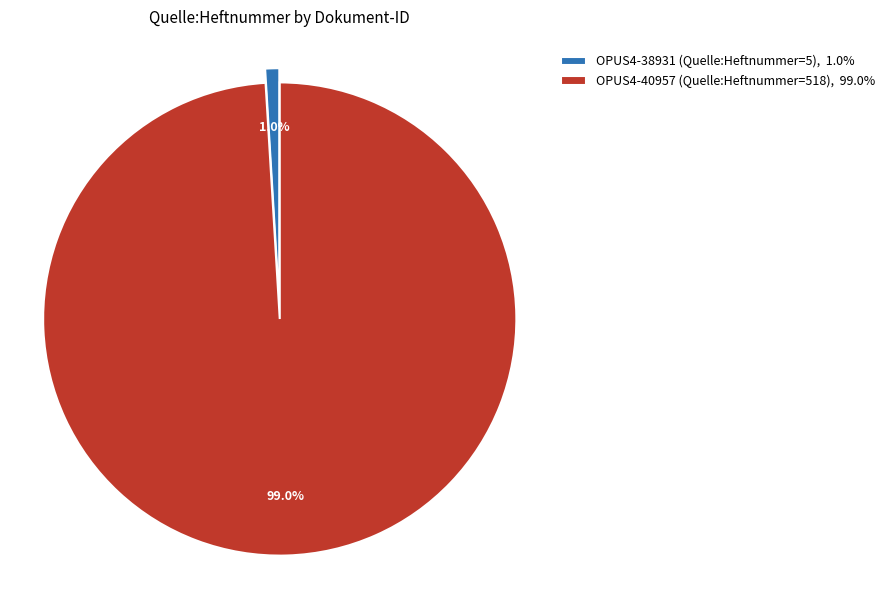

Between OPUS4-40957 (Quelle:Heftnummer=518), 99.0% and OPUS4-38931 (Quelle:Heftnummer=5), 1.0%, which is larger?

OPUS4-40957 (Quelle:Heftnummer=518), 99.0%